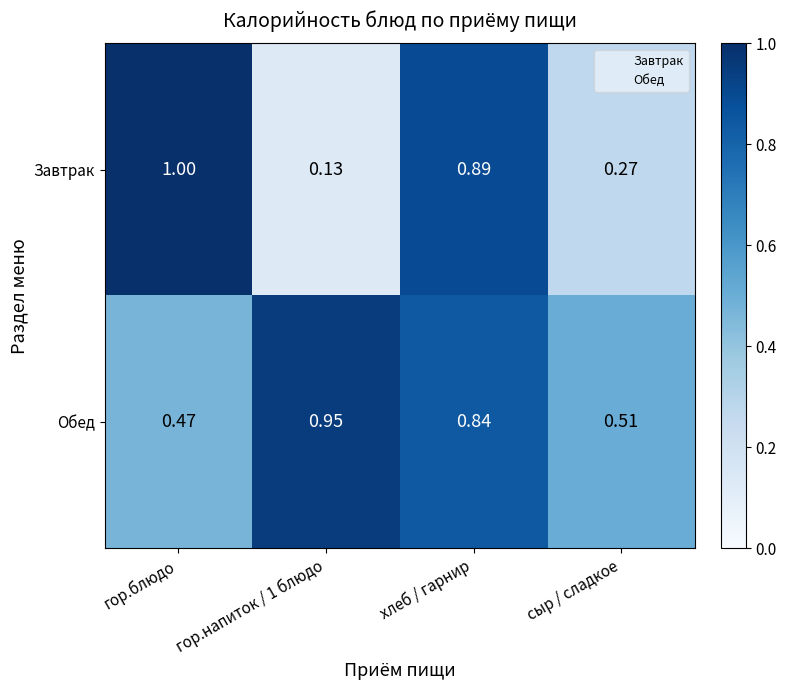

What is the total value across all series at гор.напиток / 1 блюдо?

1.1